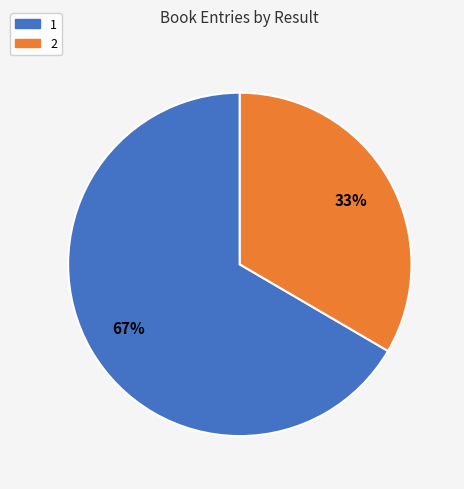

To the nearest percent, what is the average slice percentage?

50%